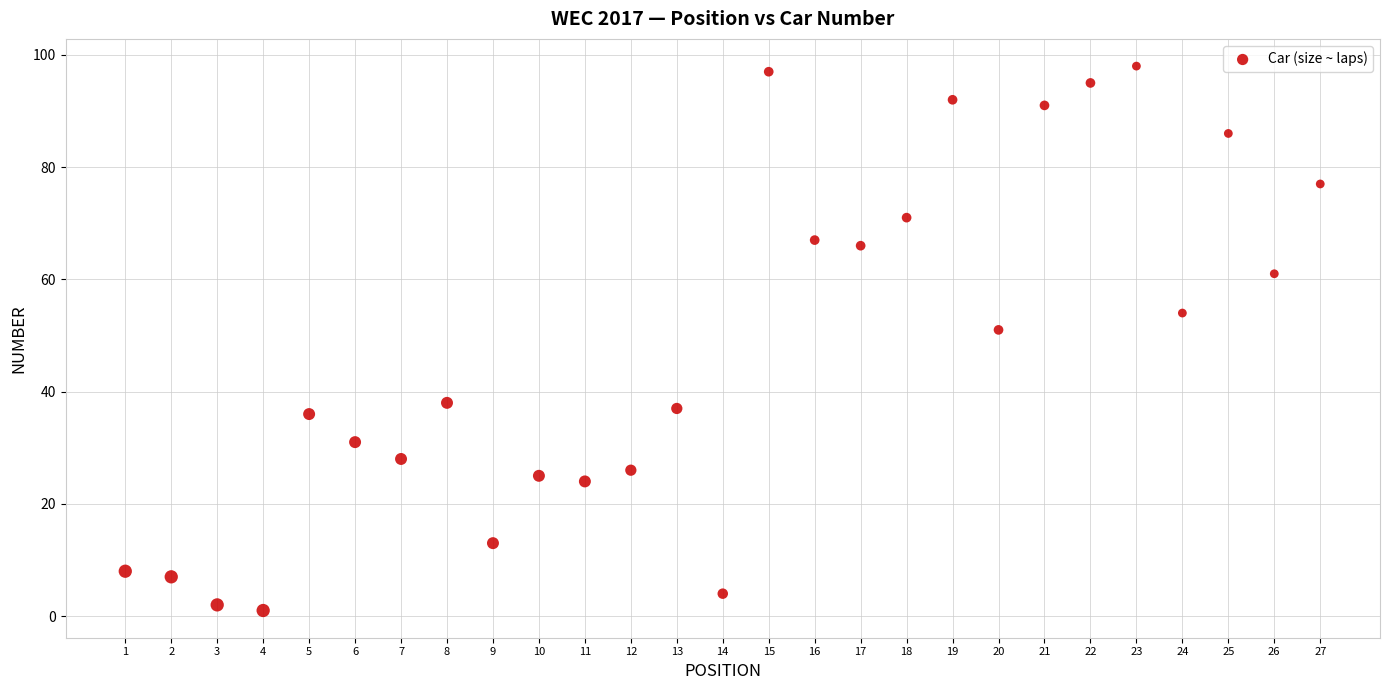

What Y value in the scatter plot is closest to 49?

51